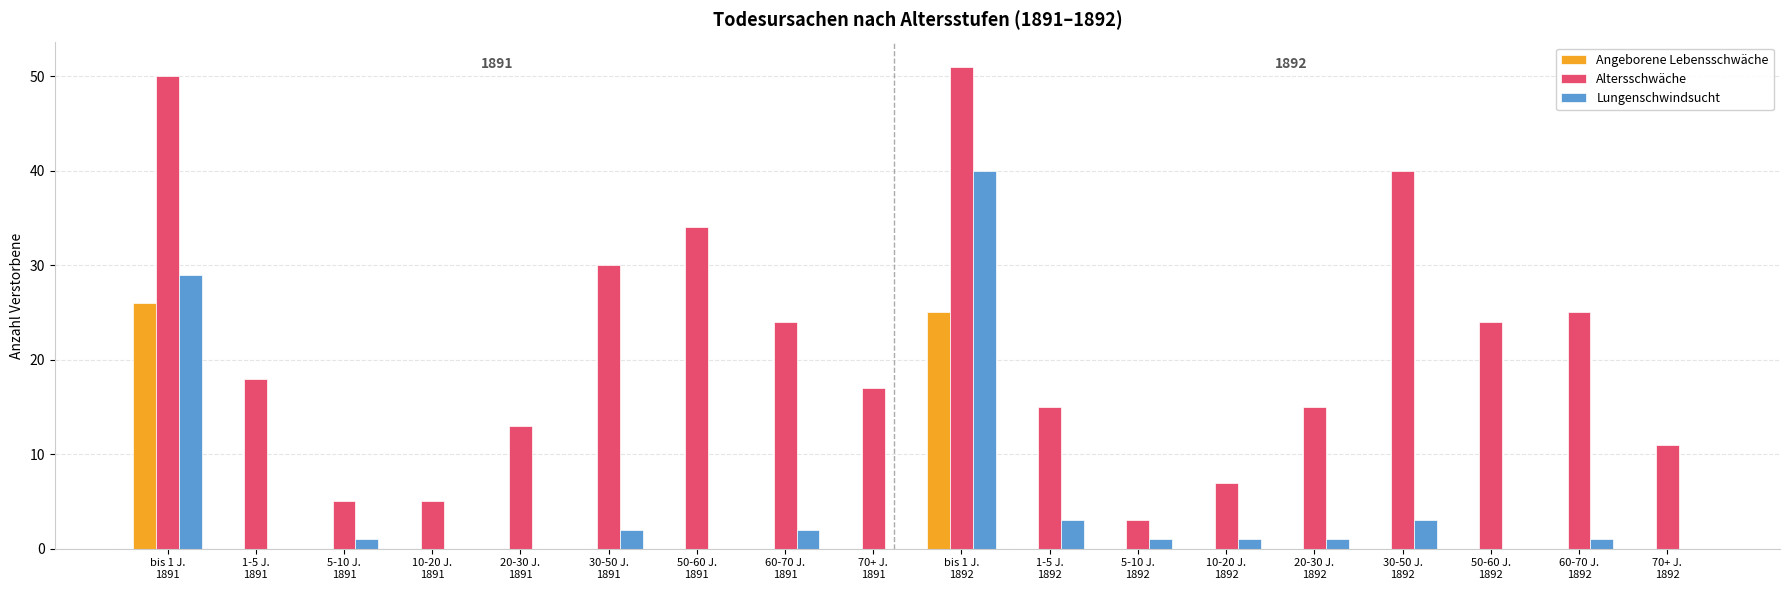

What is the sum of all Angeborene Lebensschwäche values?

51